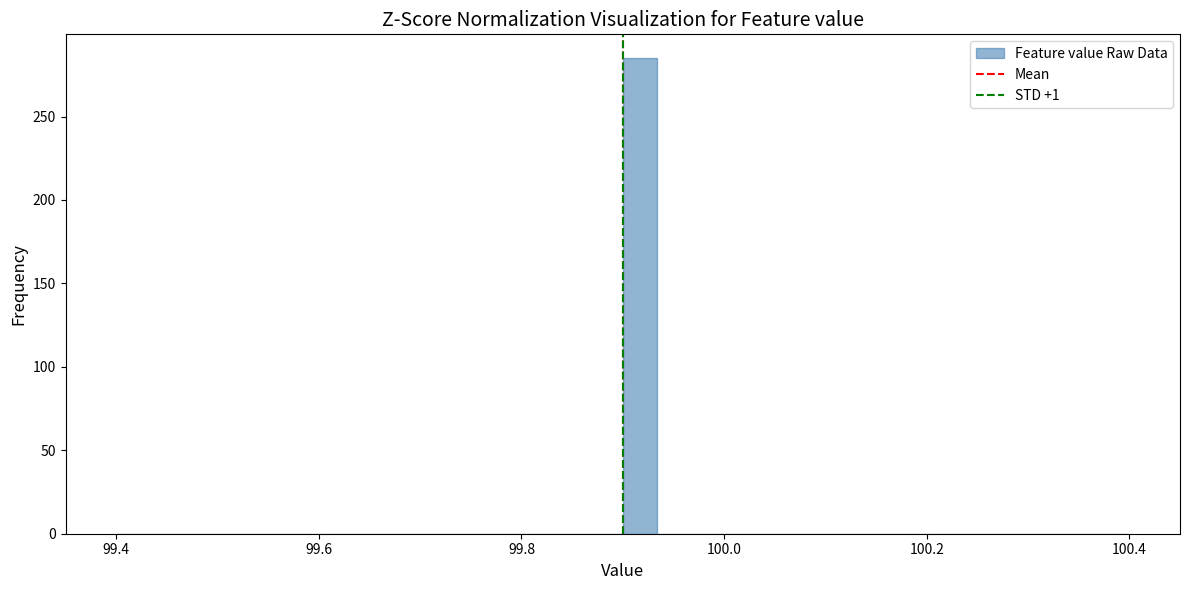

Read against the x-axis, roughly where is the centre of the tallest bar?

99.92